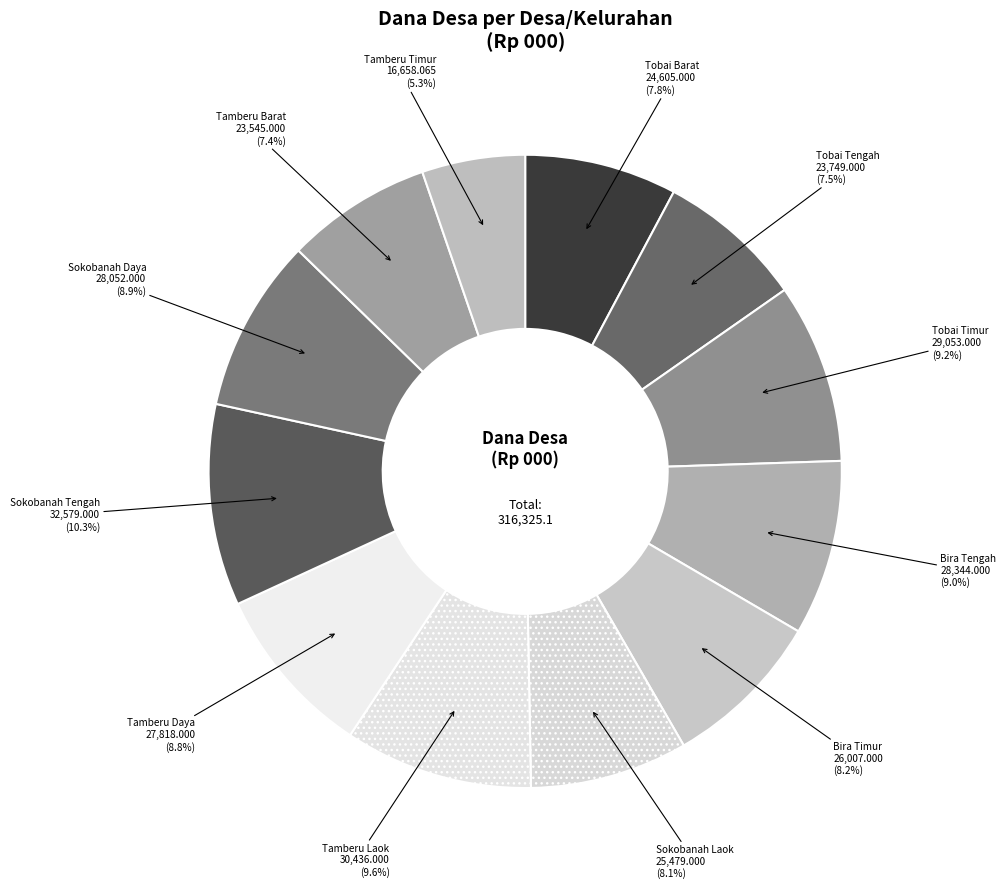

To the nearest percent, what is the combined percentage of Bira Tengah and Tobai Timur?

18%